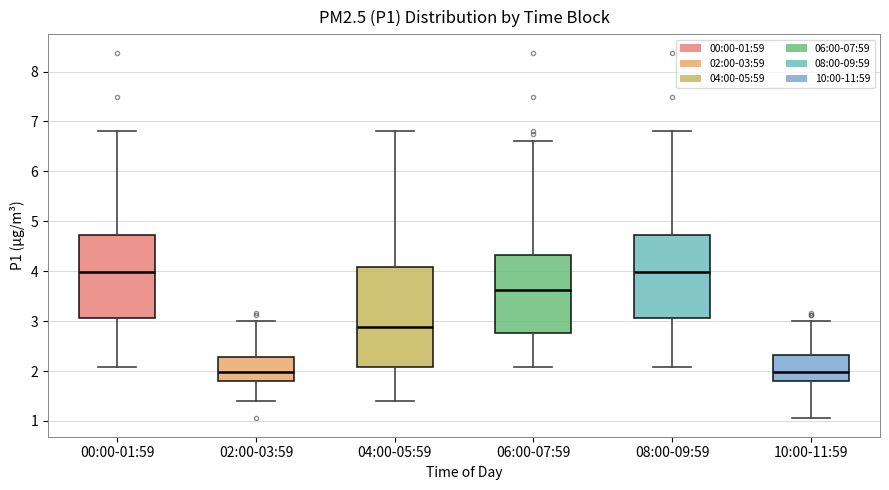

Which box is the tallest, from its lower edge to its upper edge?

04:00-05:59